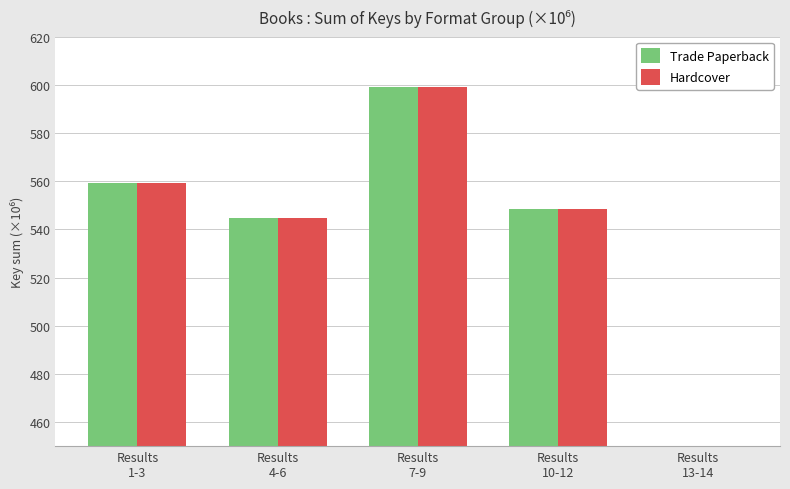

The value of Hardcover at Results
1-3 is 364.4. True or false?

False